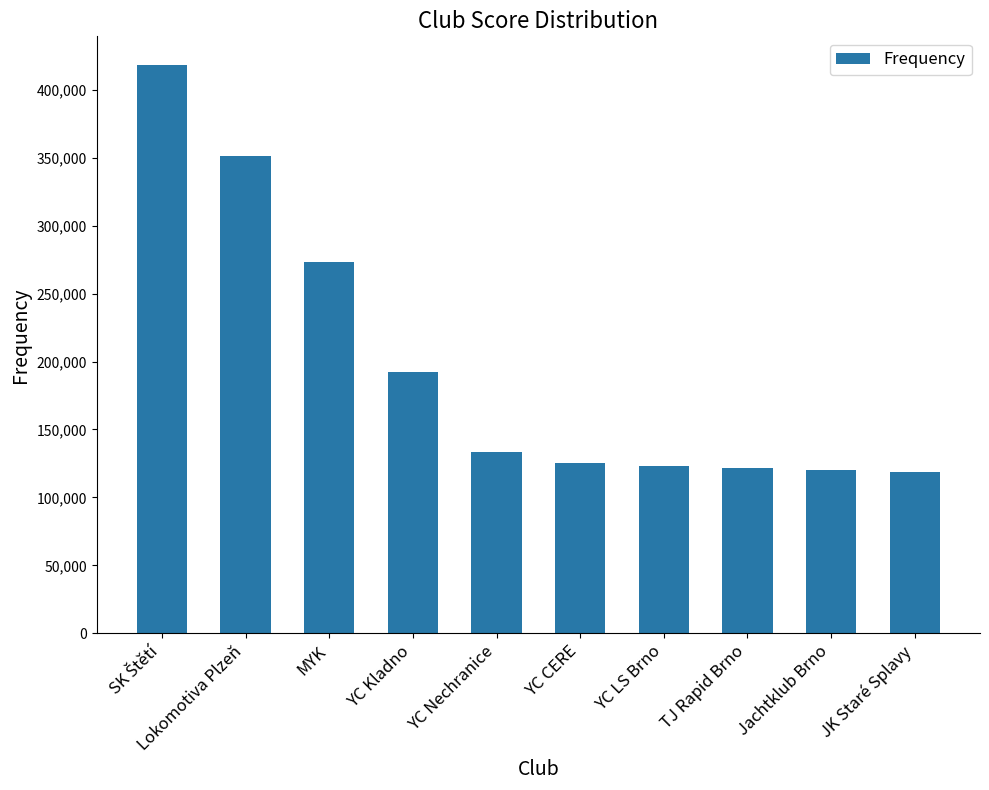

Approximately how many times larger is the value at JK Staré Splavy compared to MYK?

0.4